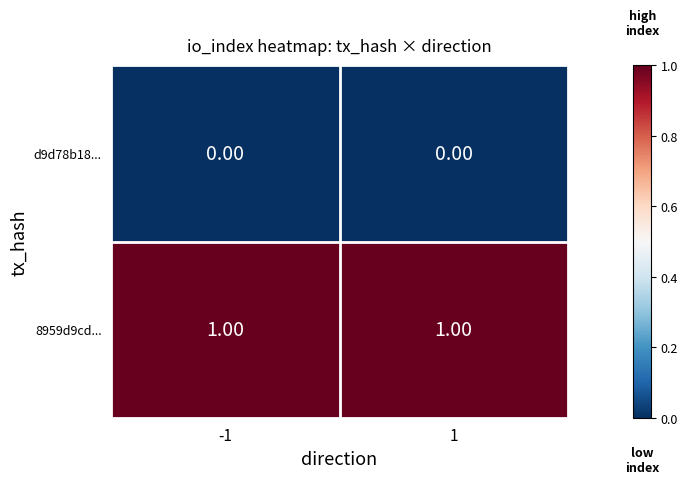

Is the value of 8959d9cd... at 1 greater than the value of d9d78b18... at -1?

Yes